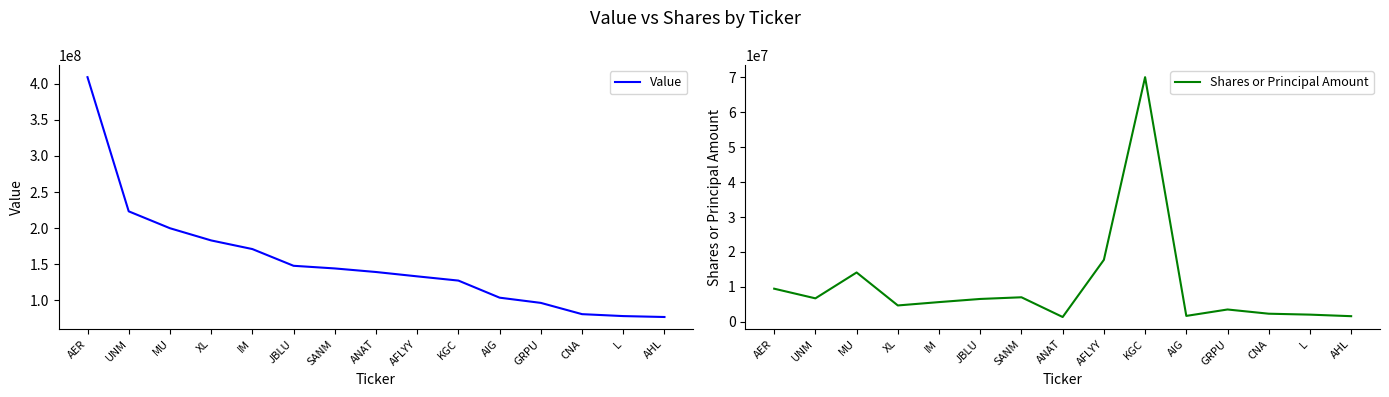

The Shares or Principal Amount series shows 1676788 at AIG. True or false?

True